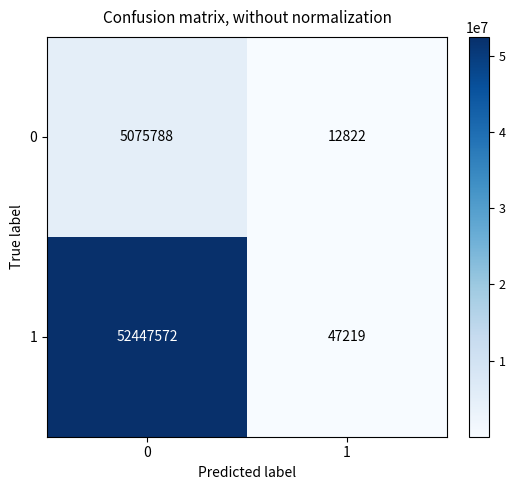

The 1 series shows 76793025 at 0. True or false?

False